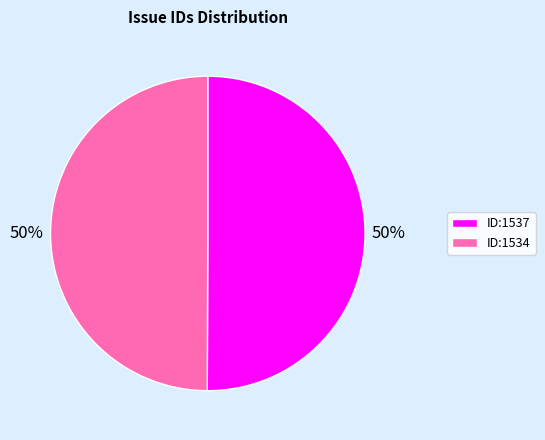

What is the ratio of the value at ID:1534 to the value at ID:1537?

1.0